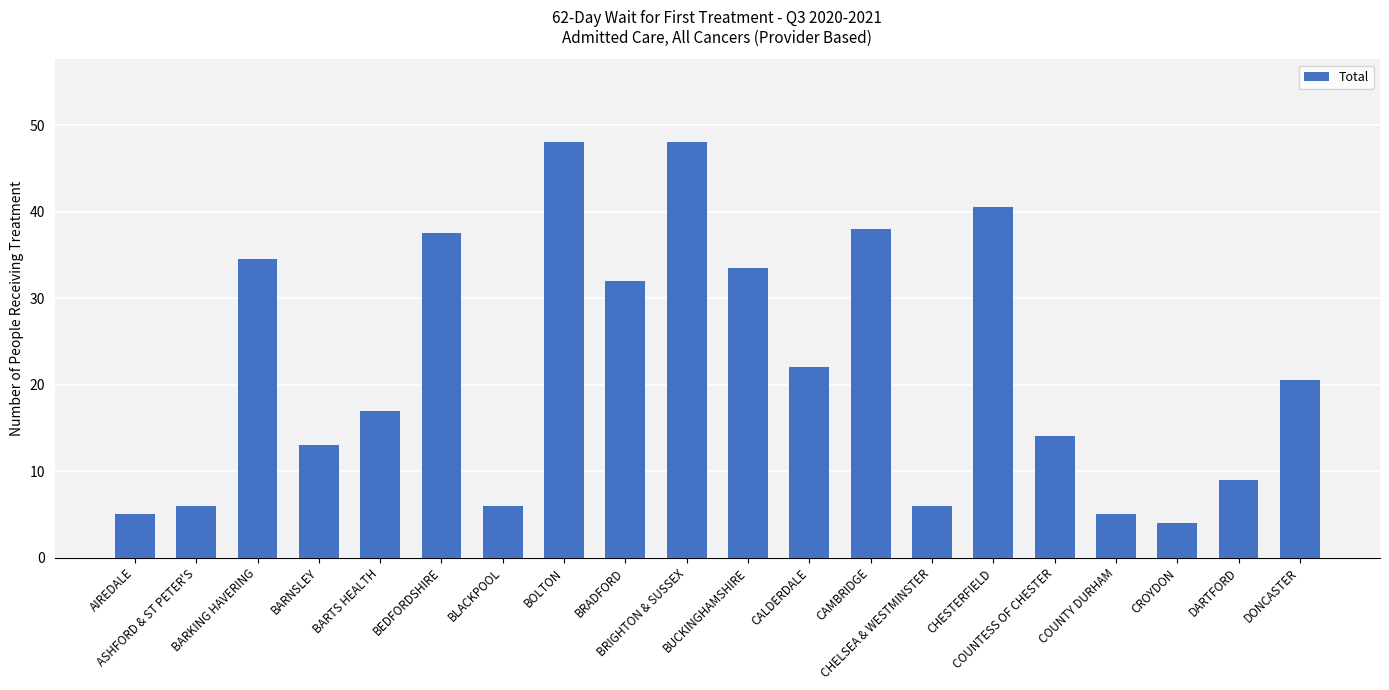

What is the value of the 1st bar from the left?

5.0